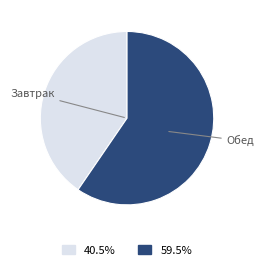

Is there any slice that represents more than half of the pie?

Yes